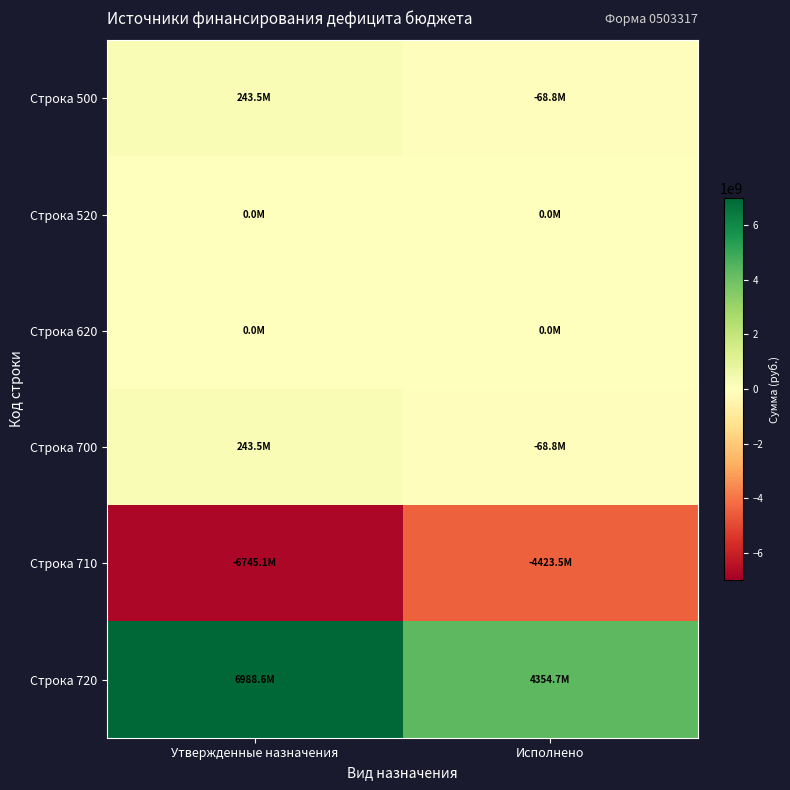

Between Утвержденные назначения and Исполнено, which is larger?

Утвержденные назначения